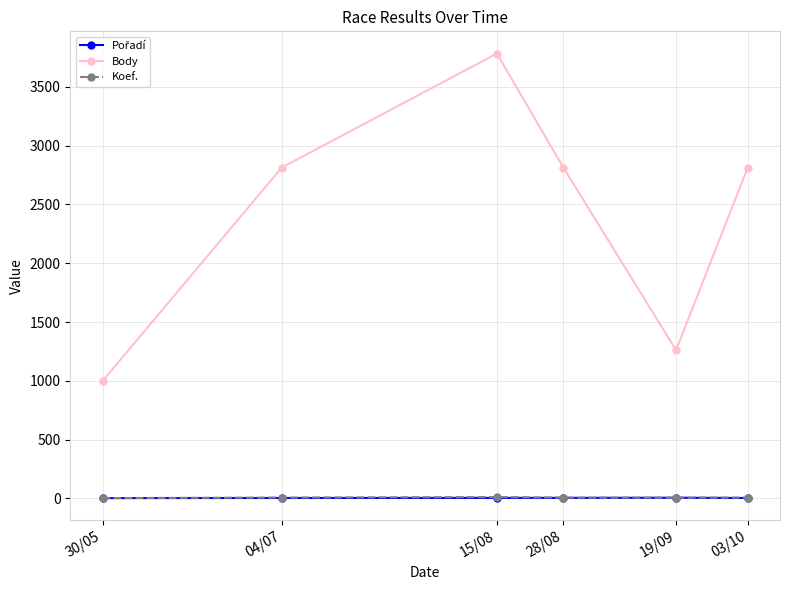

True or false: Koef. and Body cross at least once.

False